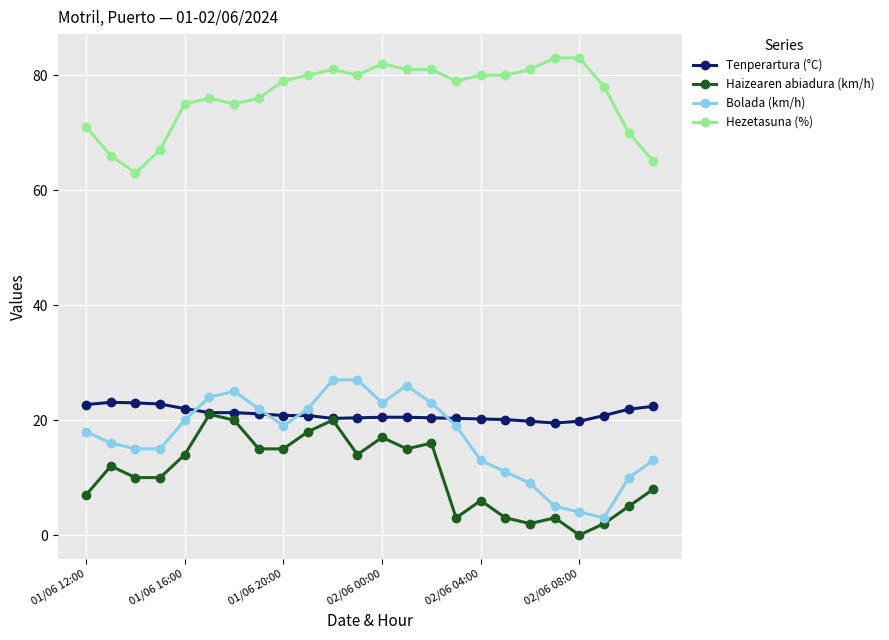

True or false: Tenperartura (°C) and Hezetasuna (%) cross at least once.

False